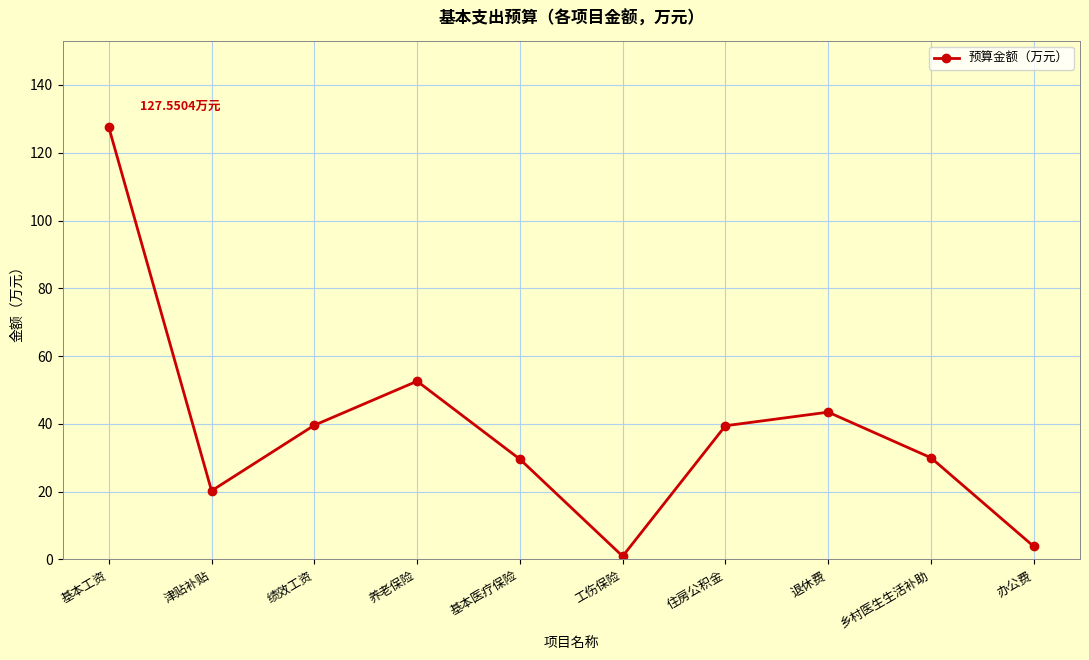

What is the average value?

38.7